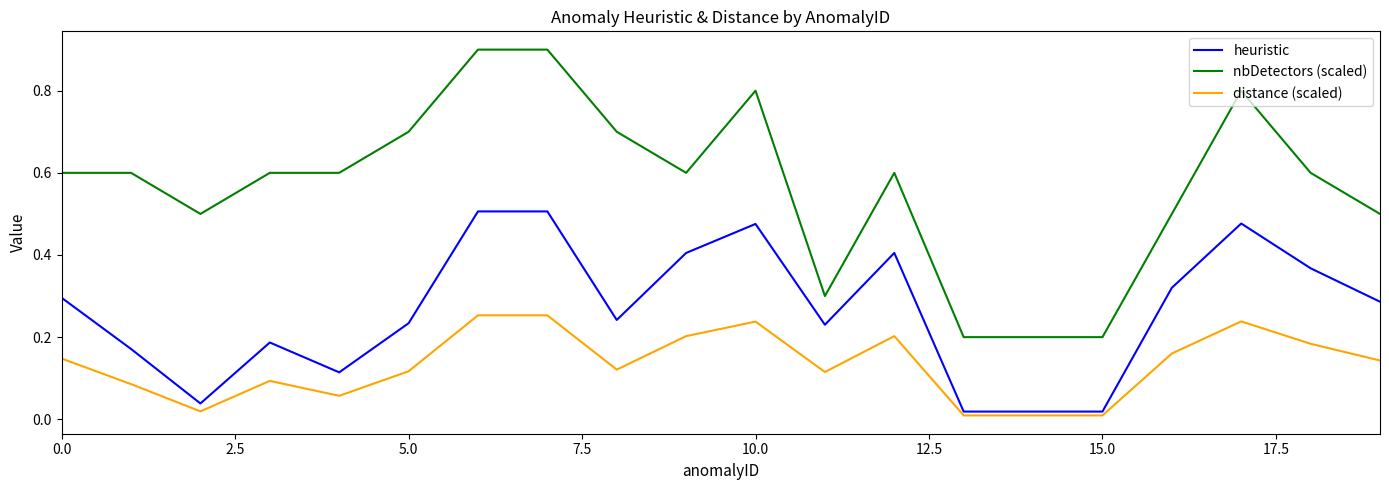

How many lines are shown in the chart?

3